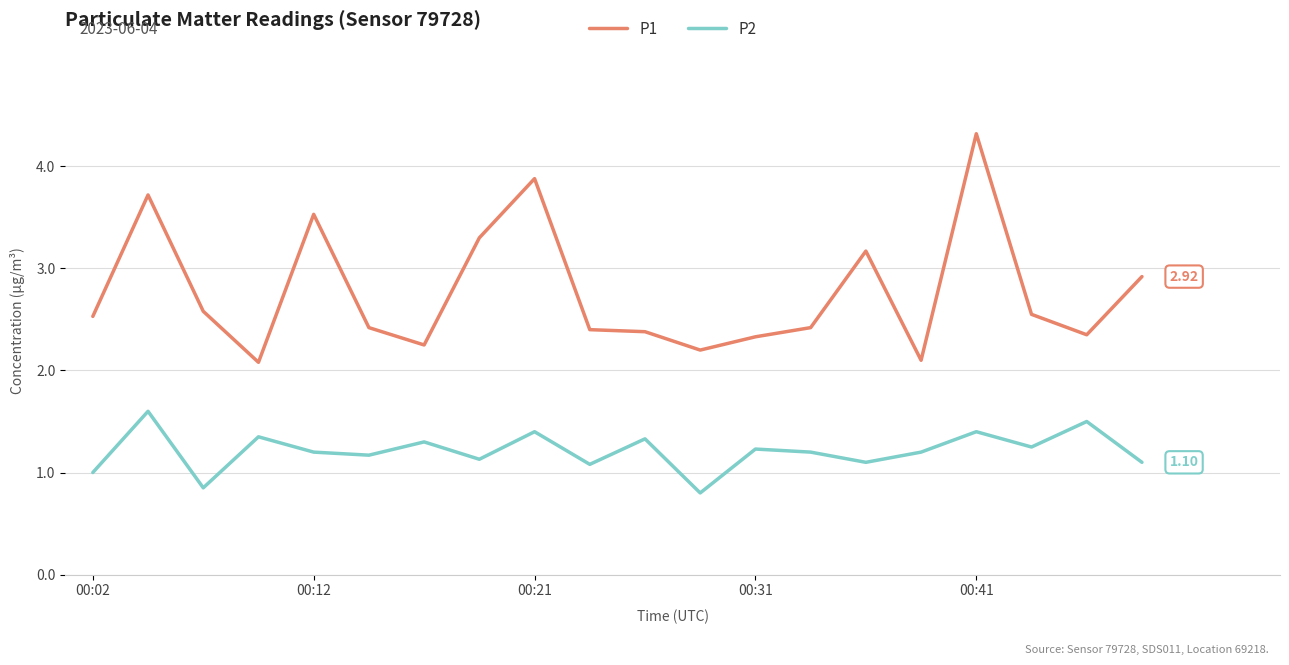

Which series has the largest range (max minus min)?

P1